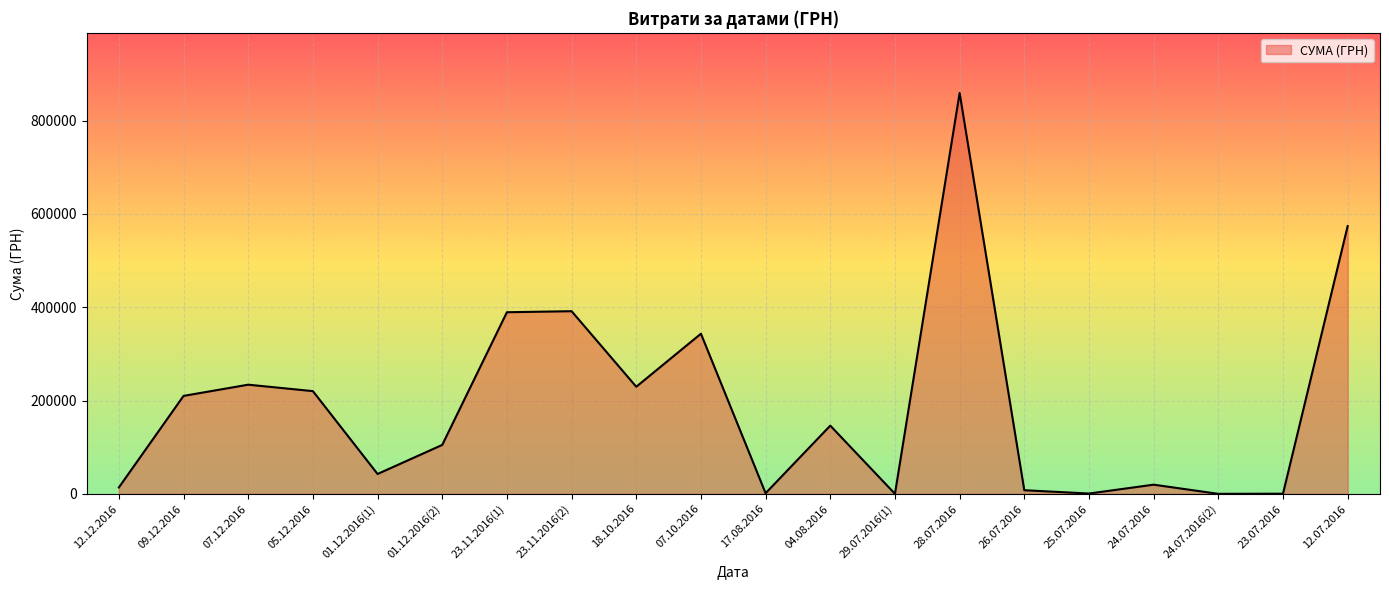

How many values exceed 146277?

10